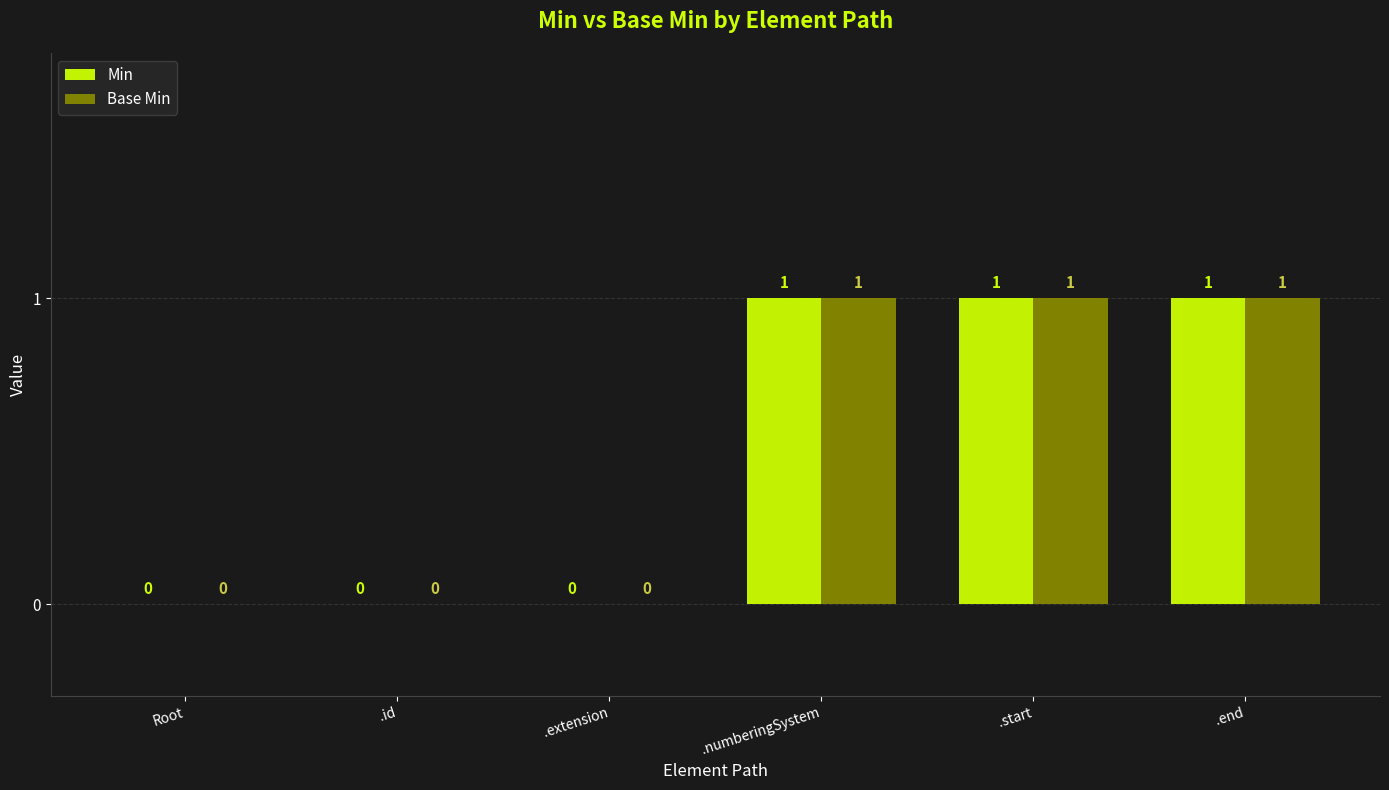

How many Base Min values are between 0 and 1?

6